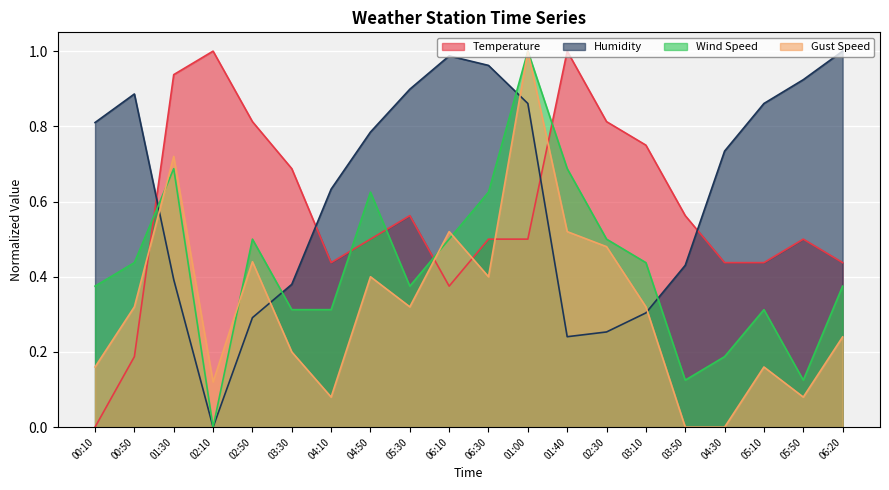

Where is Gust Speed nearest to the value 0?

03:50